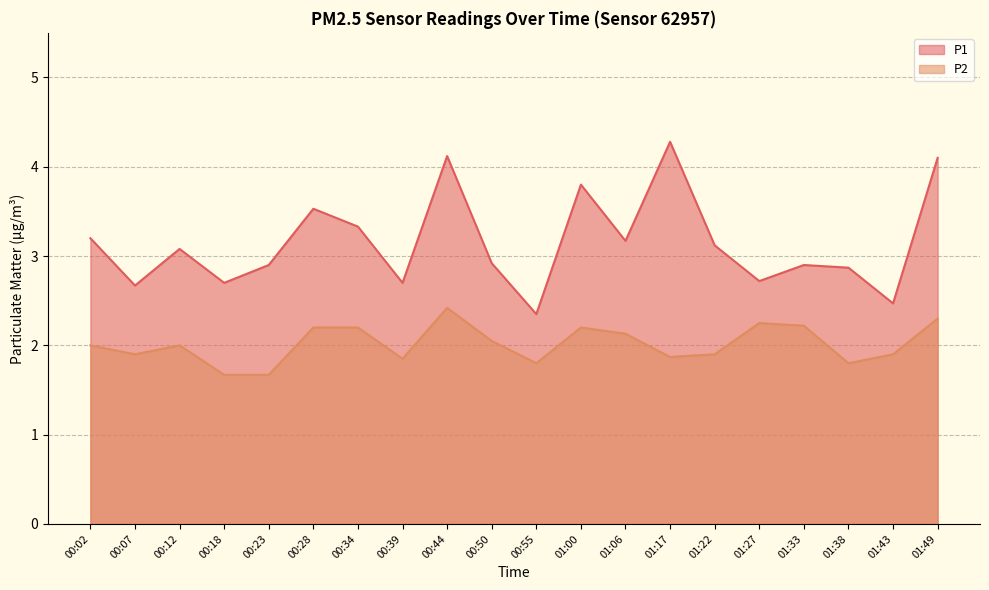

What is the total value across all series at 00:02?

5.2